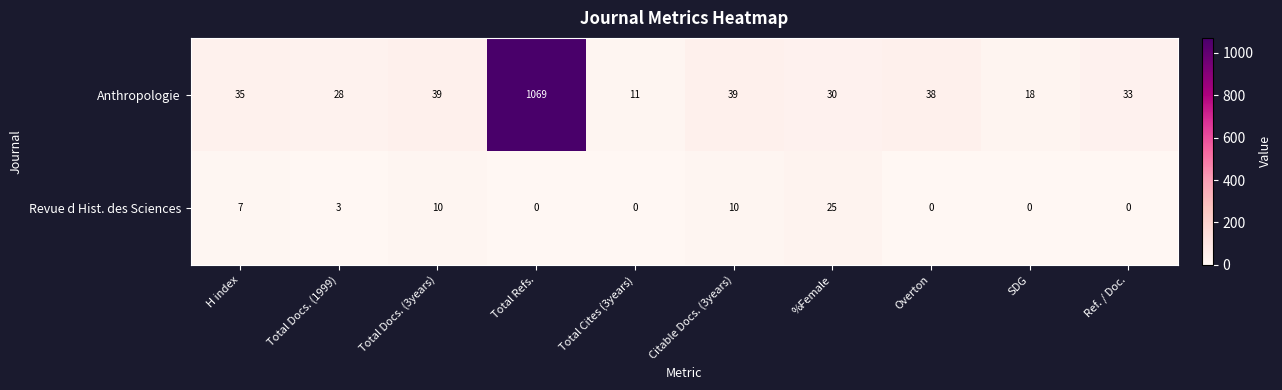

What is the spread (max minus min) of values at Citable Docs. (3years)?

29